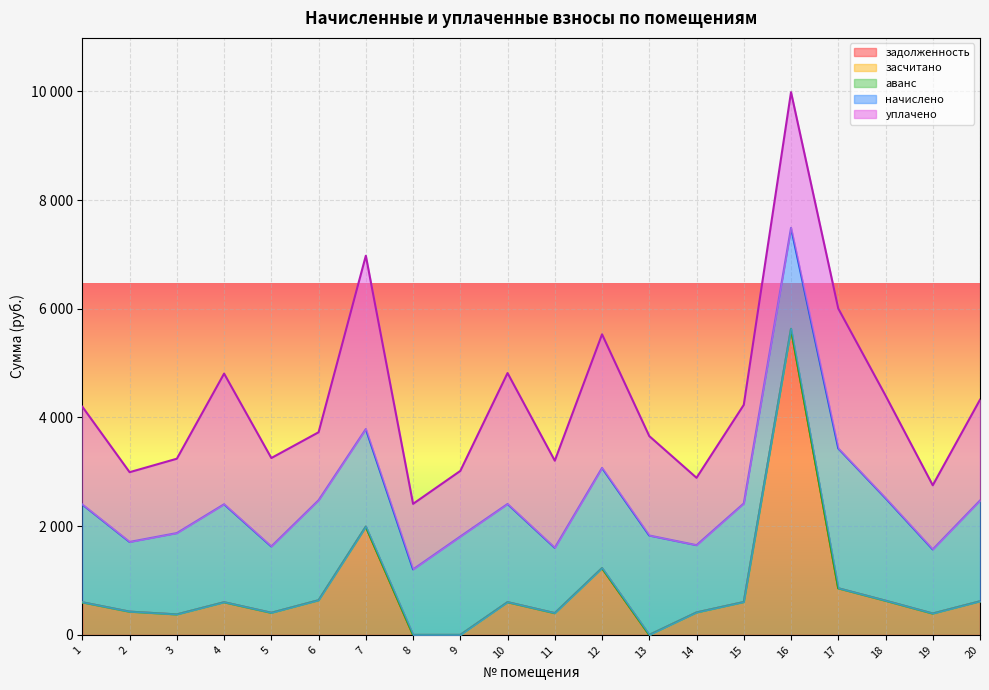

Reading left to right, what are all the values shown in this chart?

задолженность: 599.8	427.7	376.8	601.0	406.8	637.6	1991.9	0.0	0.0	602.2	400.6	1229.0	0.0	412.9	604.7	5631.3	857.8	629.2	393.3	618.2
засчитано: 0.0	0.0	0.0	0.0	0.0	0.0	0.0	0.0	0.0	0.0	0.0	0.0	0.0	0.0	0.0	0.0	0.0	0.0	0.0	0.0
аванс: 0.0	0.0	0.0	0.0	0.0	0.0	0.0	0.0	0.0	0.0	0.0	0.0	0.0	0.0	0.0	0.0	0.0	0.0	0.0	0.0
начислено: 1799.2	1283.1	1496.9	1802.9	1220.4	1839.8	1795.6	1205.6	1810.3	1806.6	1202.0	1843.5	1828.7	1238.8	1814.0	1858.3	2573.5	1887.8	1179.8	1854.6
уплачено: 1799.2	1283.1	1367.9	2403.9	1627.2	1250.9	3189.0	1205.6	1206.9	2408.8	1602.6	2458.0	1828.7	1238.8	1814.0	2496.4	2573.5	1887.8	1179.8	1854.6